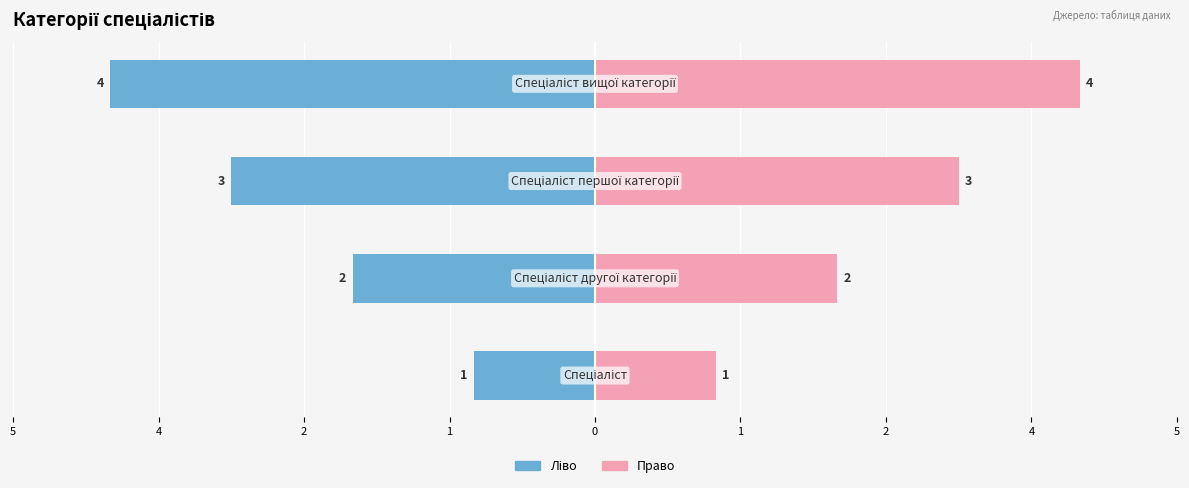

Between 1 and 4, which is larger?

4